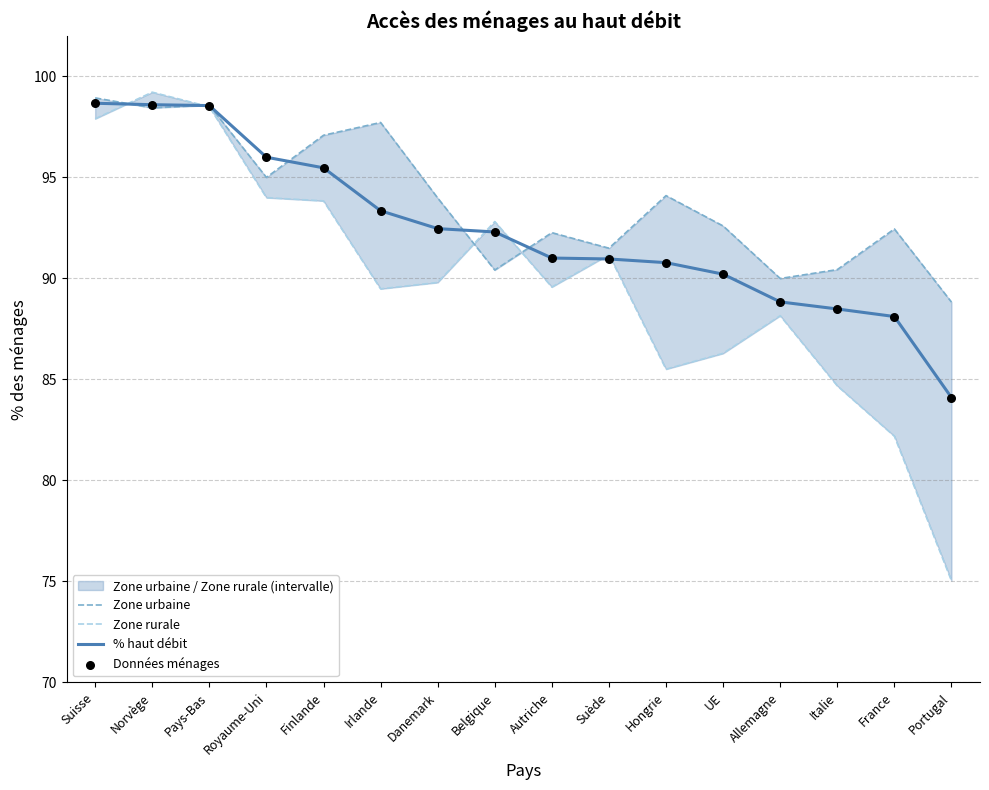

Which series has the largest total across all categories?

Zone urbaine